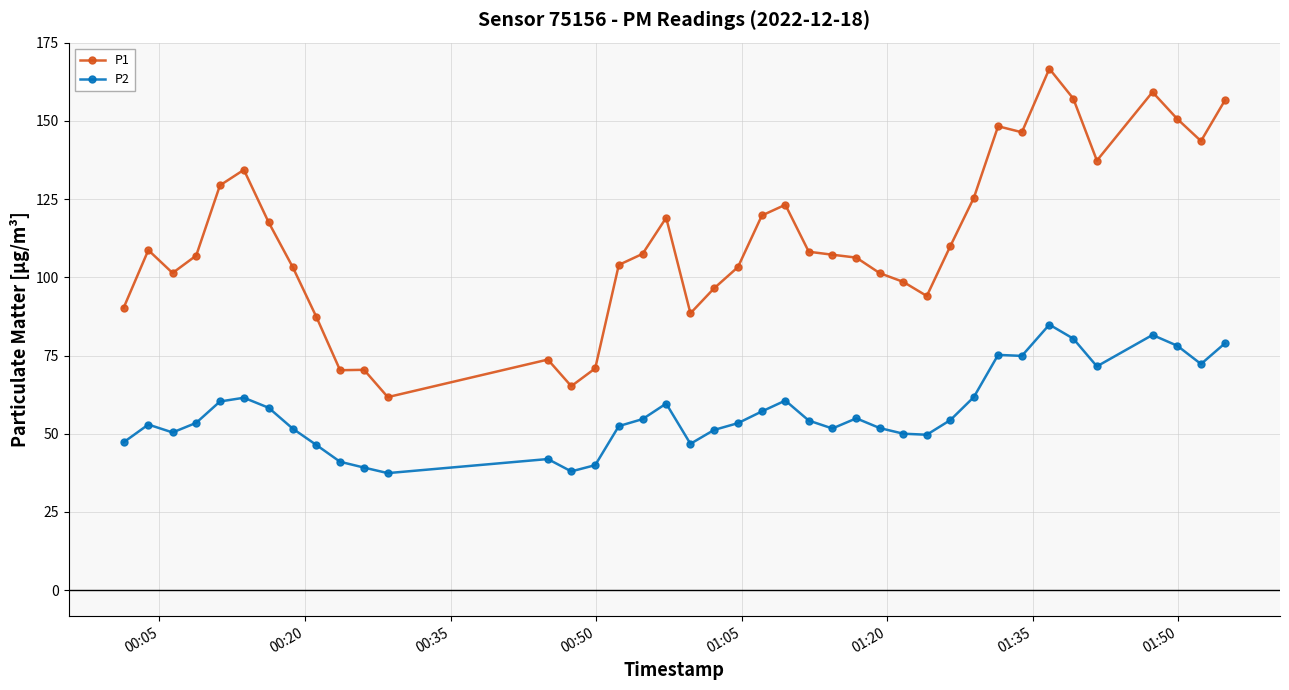

What is the value of the P2 point at the 25th from the left?

51.7